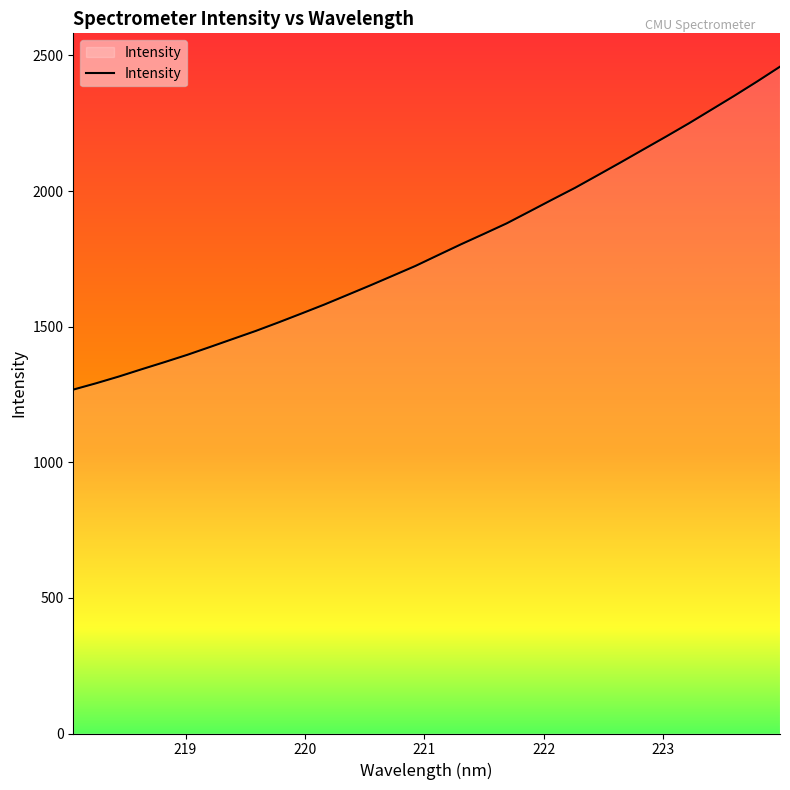

What is the greatest value displayed?

2458.4